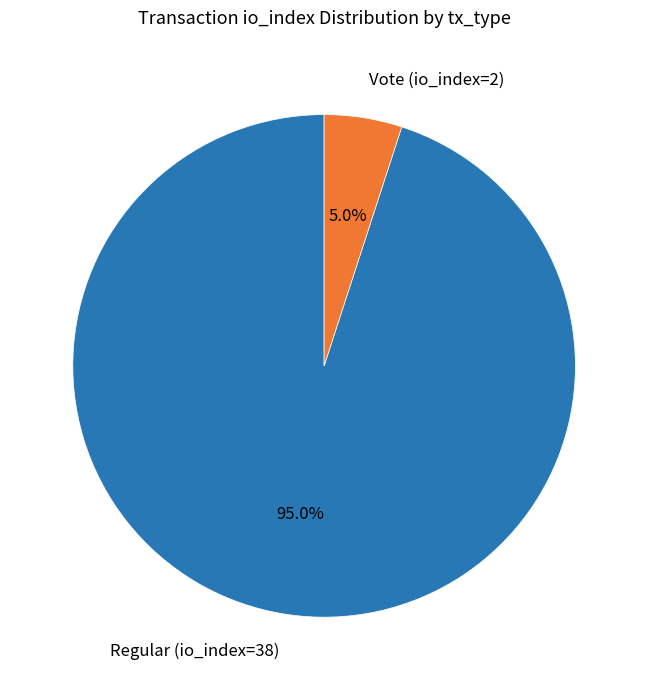

Rank the categories by value from lowest to highest.

Vote (io_index=2), Regular (io_index=38)